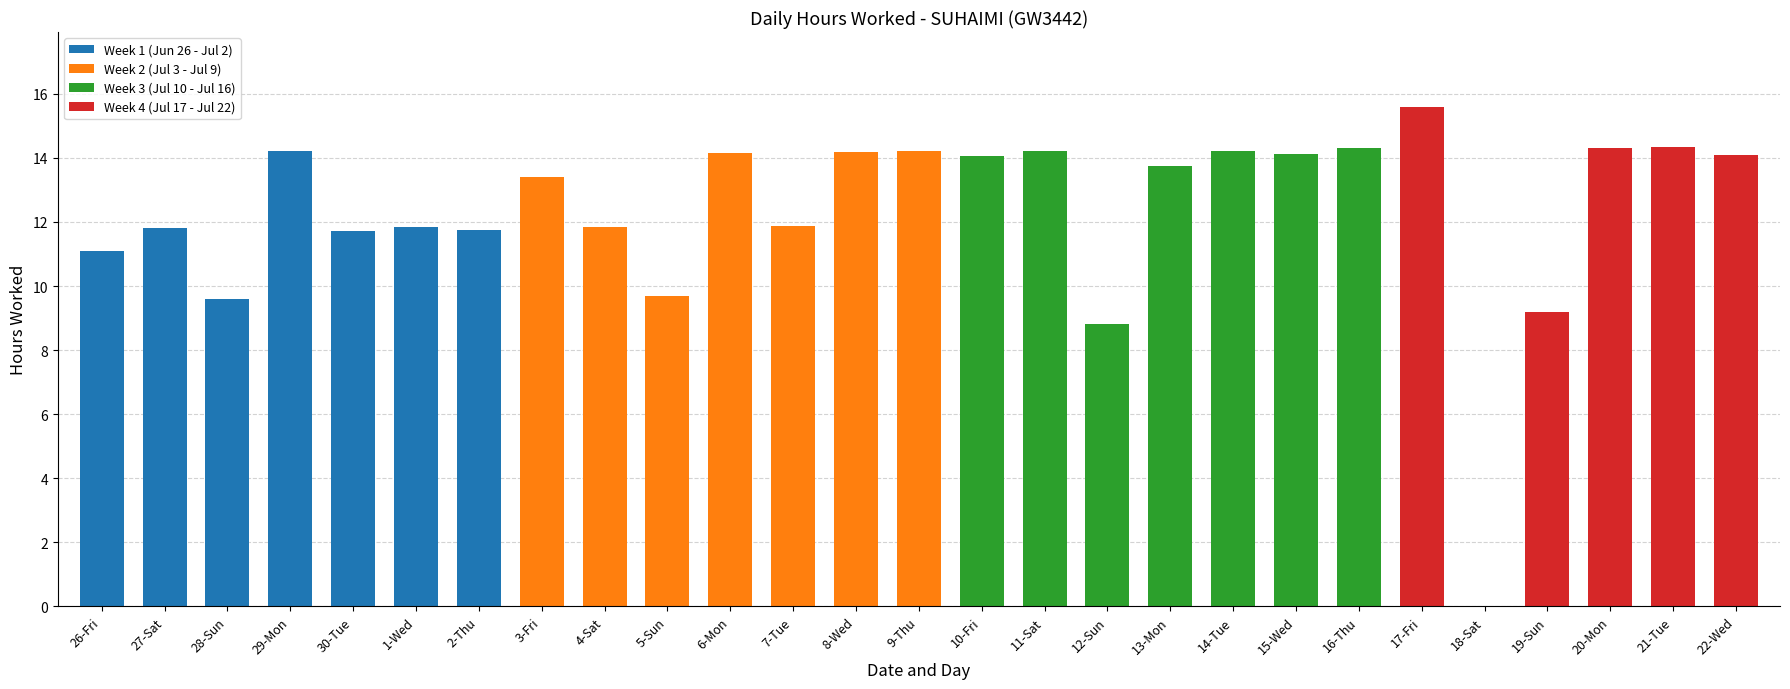

Is it true that the value at 19-Sun is 9.2?

True